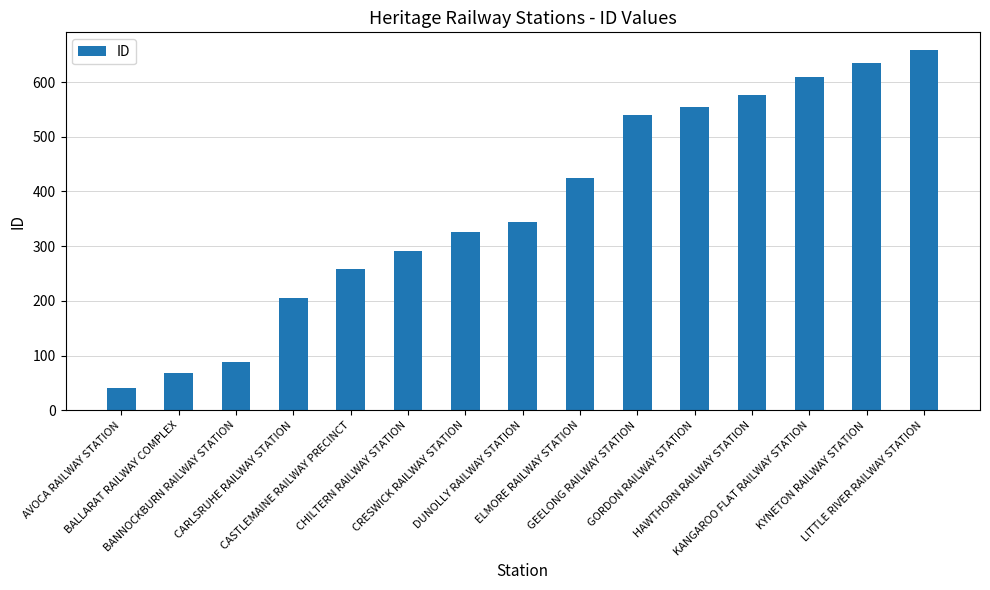

At which label is the value closest to 349?

DUNOLLY RAILWAY STATION